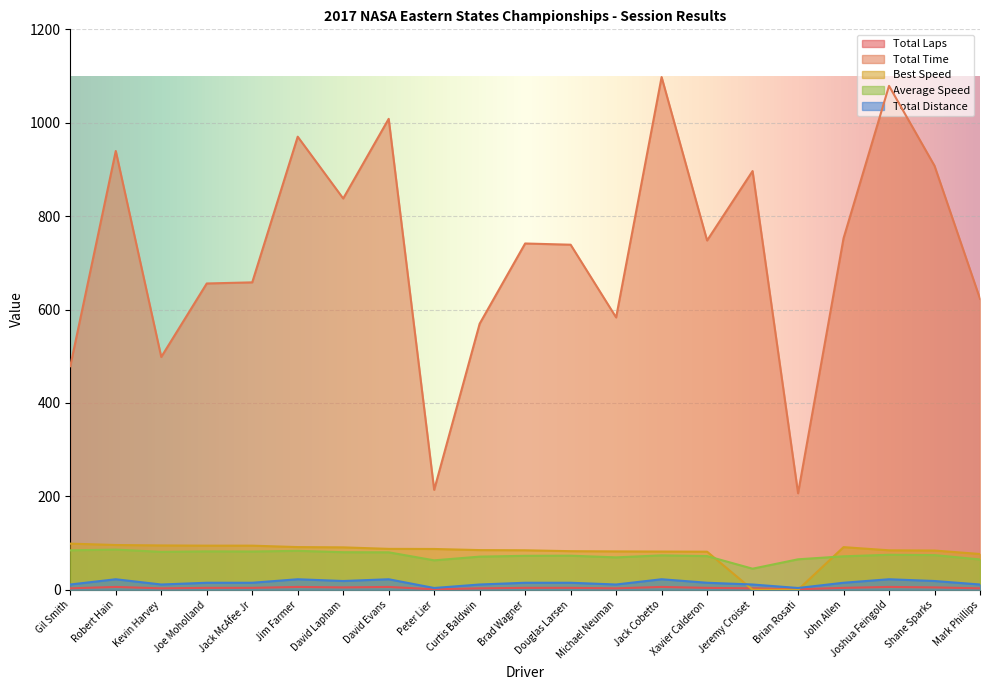

Where is Total Distance nearest to the value 3?

Gil Smith